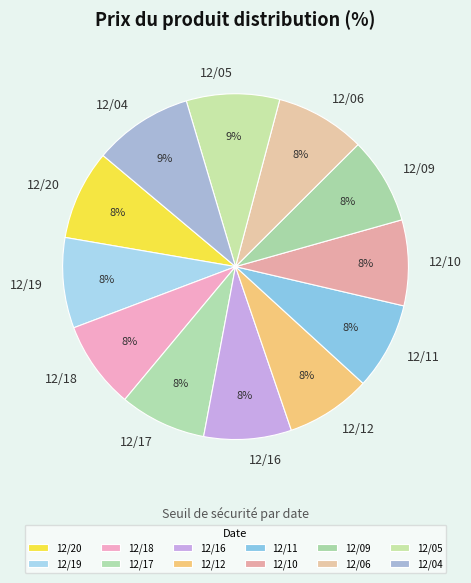

Approximately how many times larger is the value at 12/06 compared to 12/11?

1.0